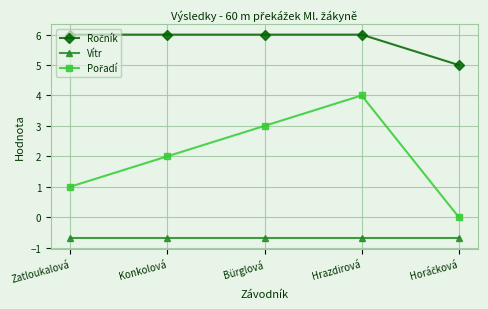

What is the sum of the Vítr values at Hrazdirová and Zatloukalová?

-1.4